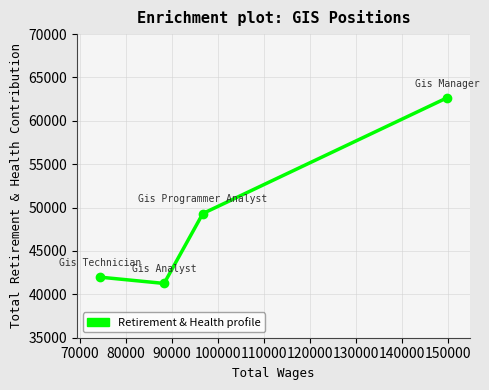

What is the average value?

48808